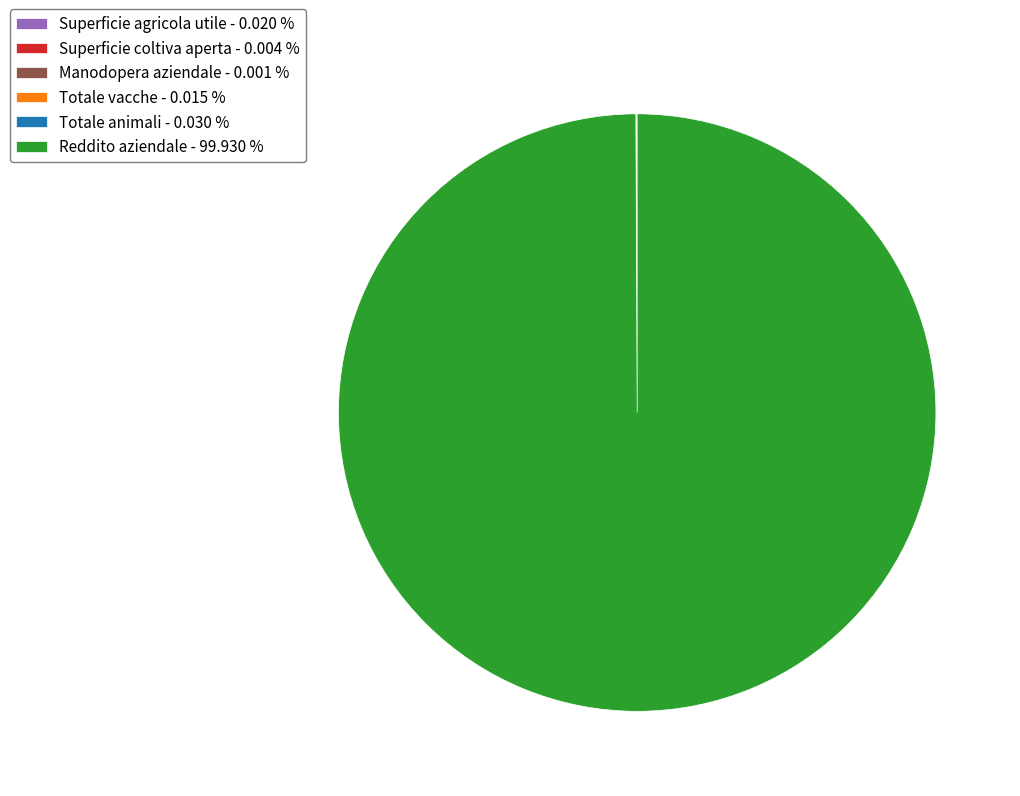

Which slice is the largest?

Reddito aziendale